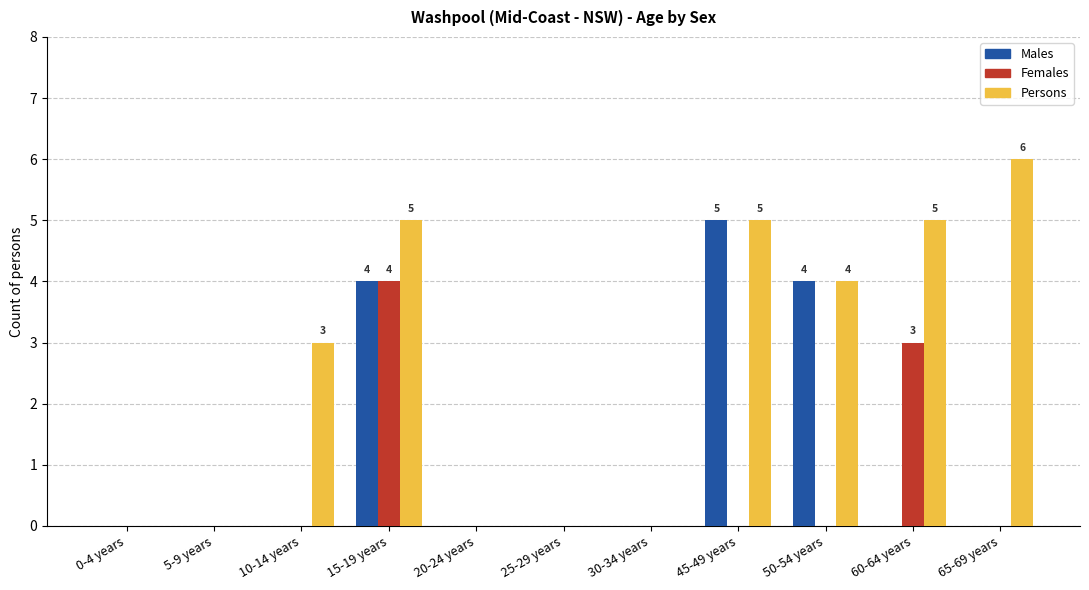

Which category has the highest value in the Males series?

45-49 years